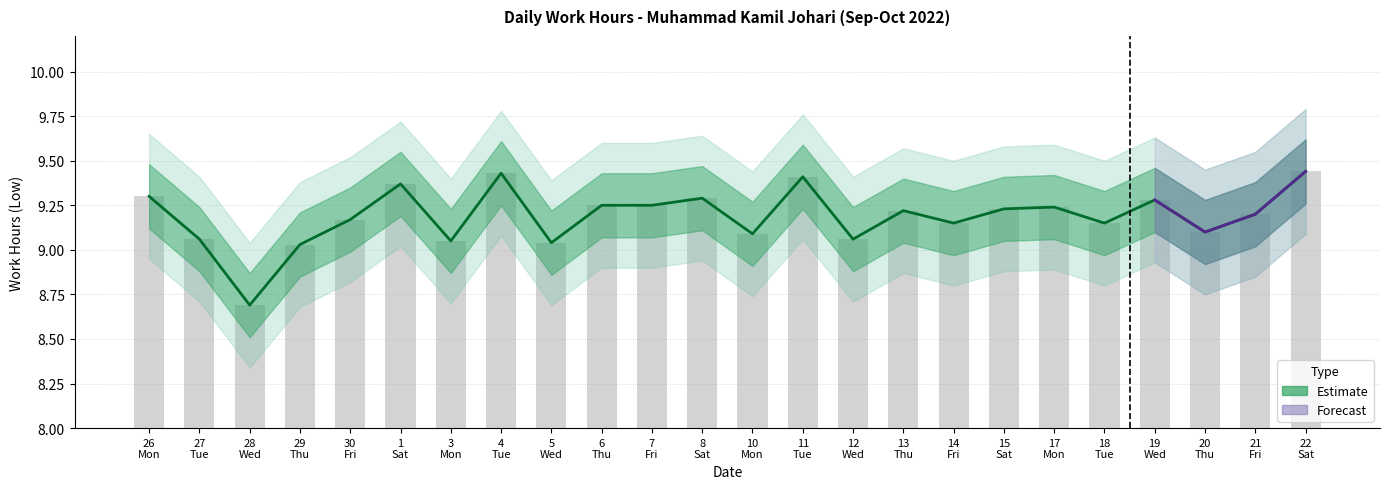

Is it true that the value at 28 Wed is 15.3?

False